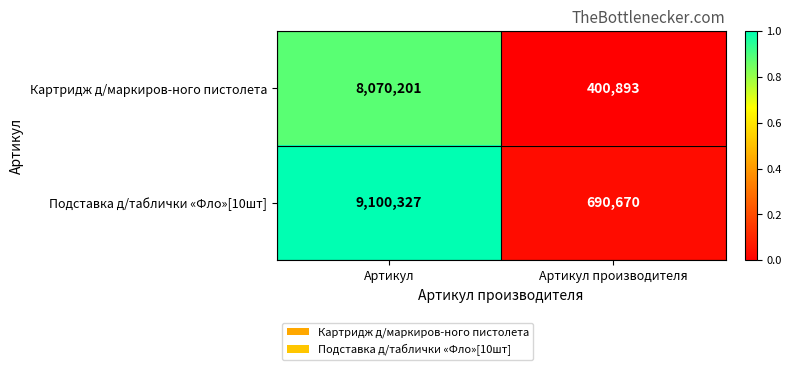

The Подставка д/таблички «Фло»[10шт] series shows 12184217 at Артикул. True or false?

False